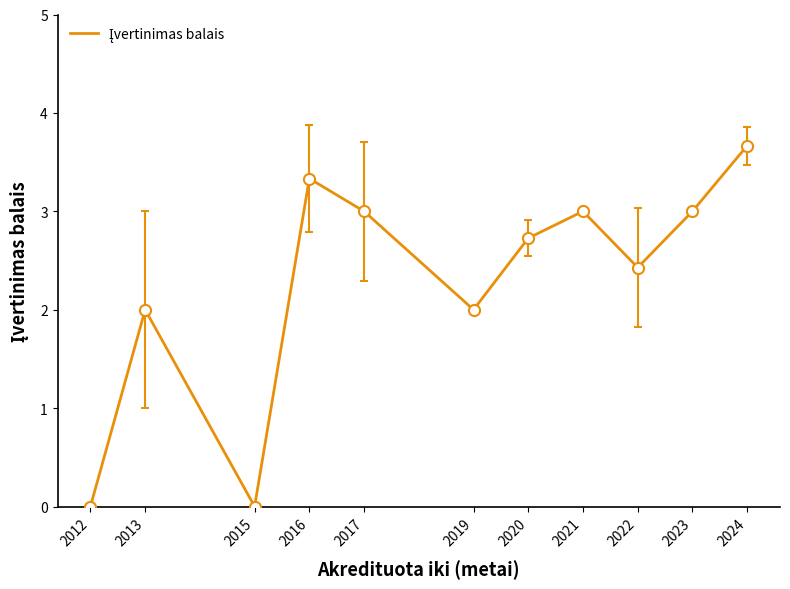

How many interior local valleys (lower than both neighbors) does the data have?

3